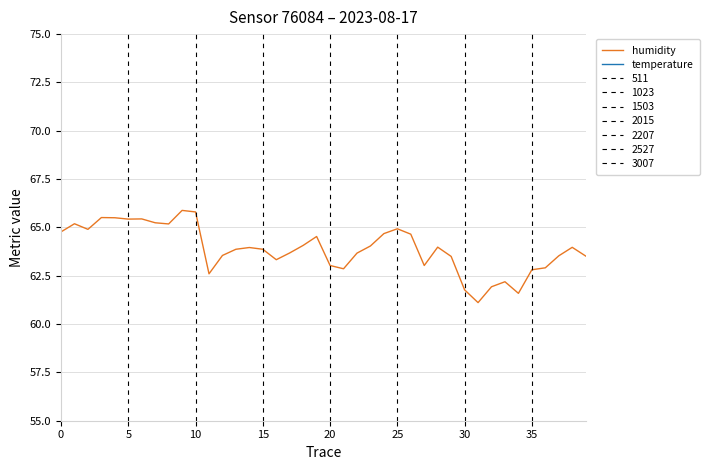

Which series changed the most between 10 and 33?

humidity